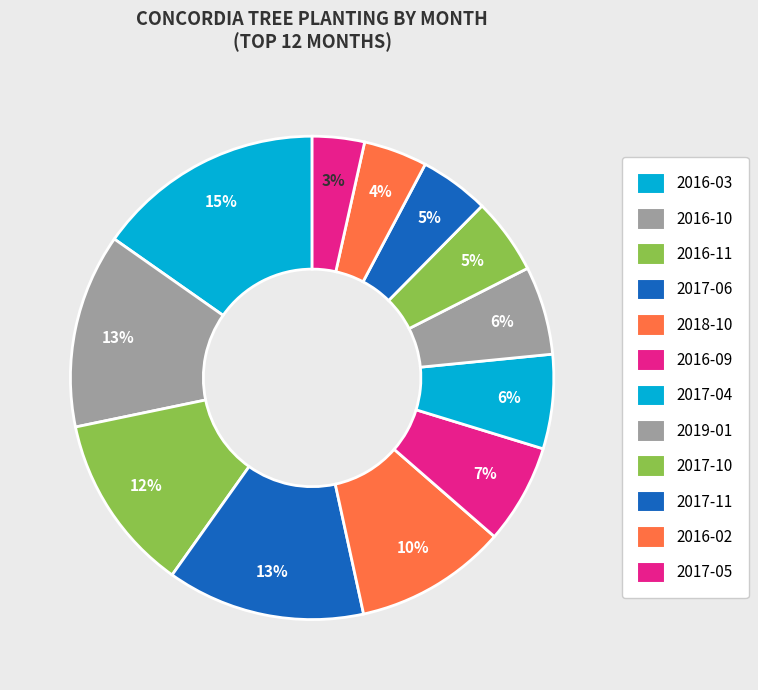

Is it true that 2017-05 is 1% of the pie?

False